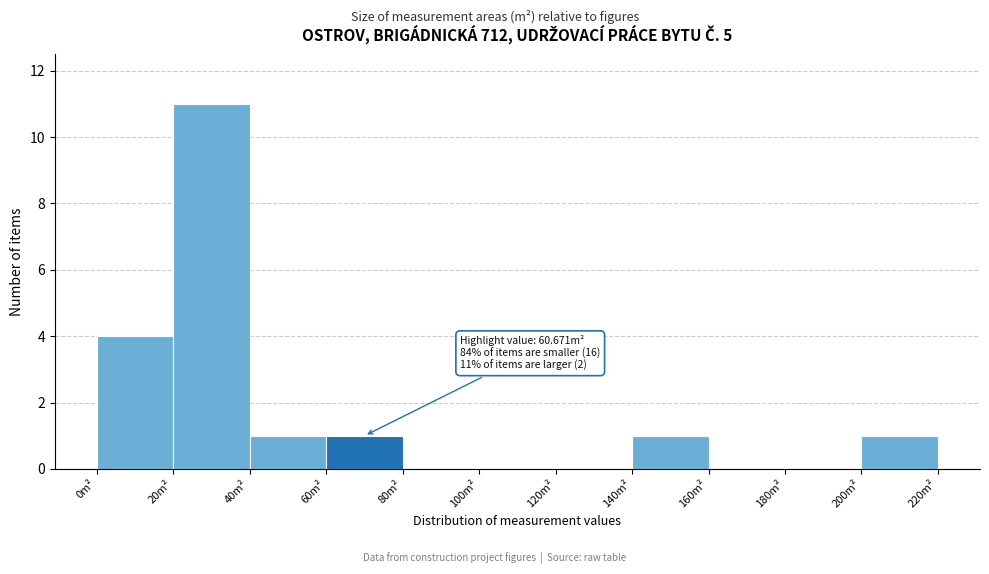

Over which range of the x-axis is the bar tallest?

20 to 40